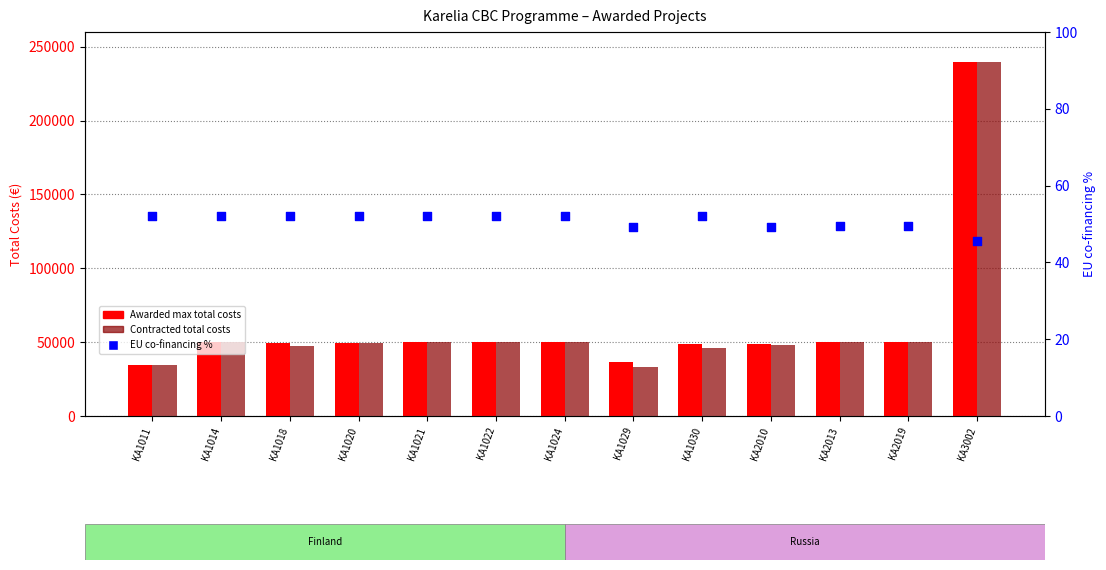

Which series has the largest total across all categories?

Awarded max total costs